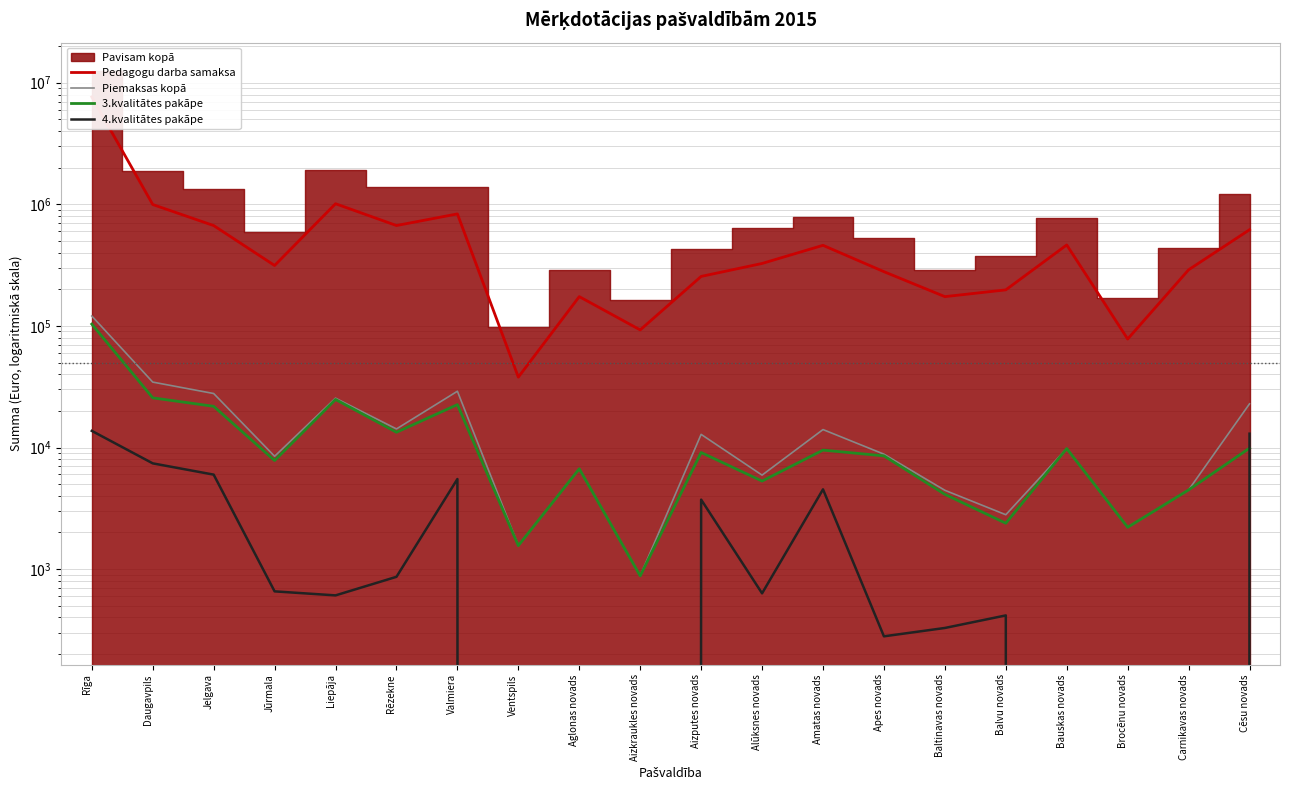

True or false: 3.kvalitātes pakāpe has more than 1 interior local peaks.

True